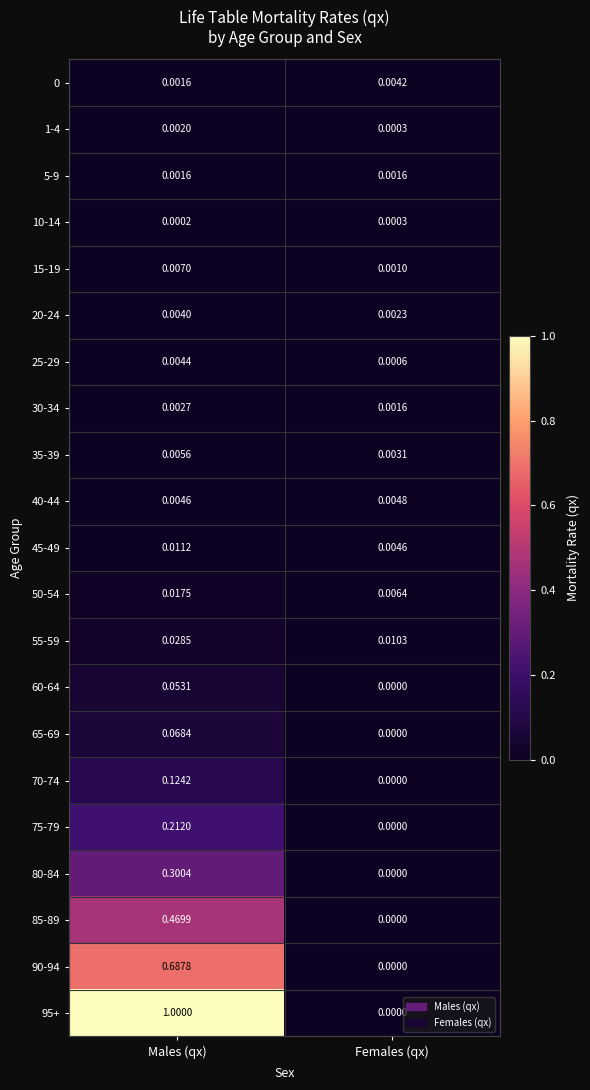

Which series changed the most between Males (qx) and Females (qx)?

95+